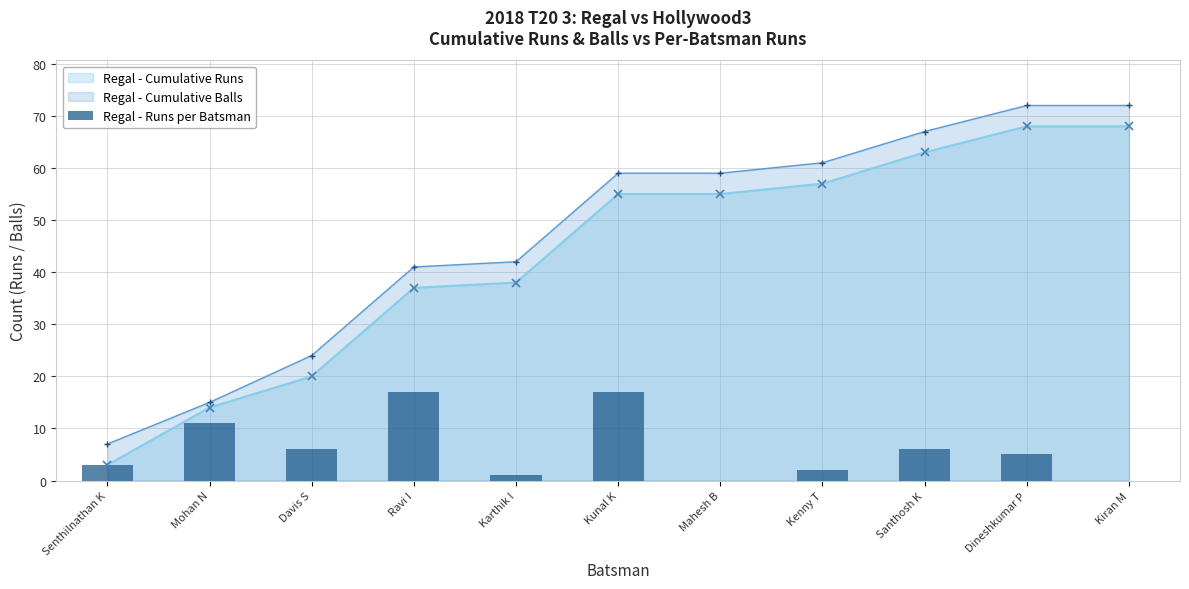

Rank the categories by value from lowest to highest.

Mahesh B, Kiran M, Karthik I, Kenny T, Senthilnathan K, Dineshkumar P, Davis S, Santhosh K, Mohan N, Ravi I, Kunal K